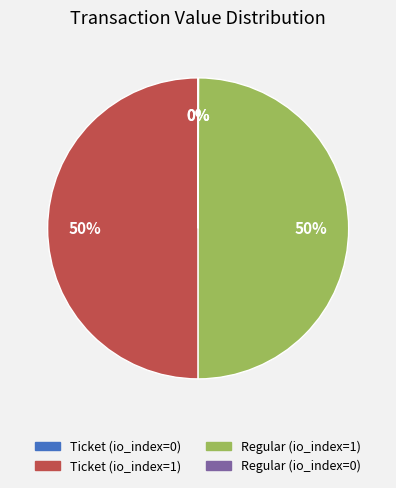

The Regular (io_index=1) slice represents 50% of the pie. True or false?

True